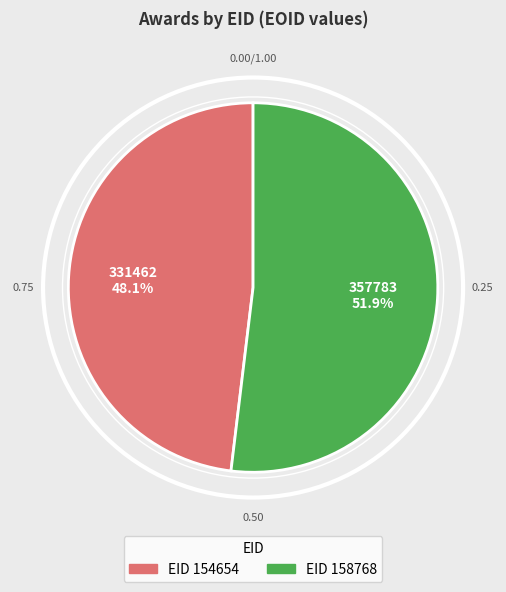

To the nearest percent, what is the difference between the largest and smallest slice percentages?

4%